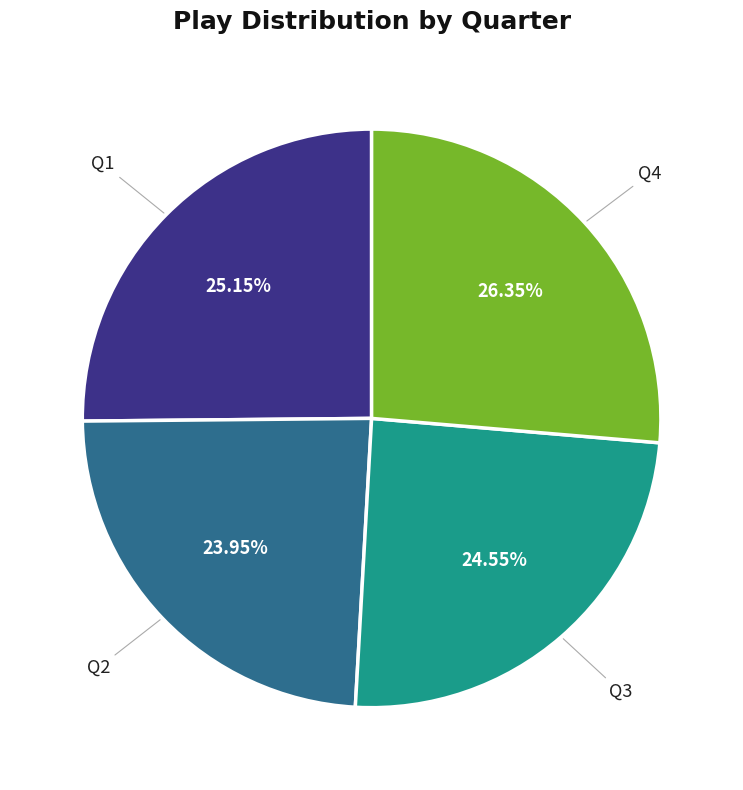

Is there a majority slice in this chart?

No